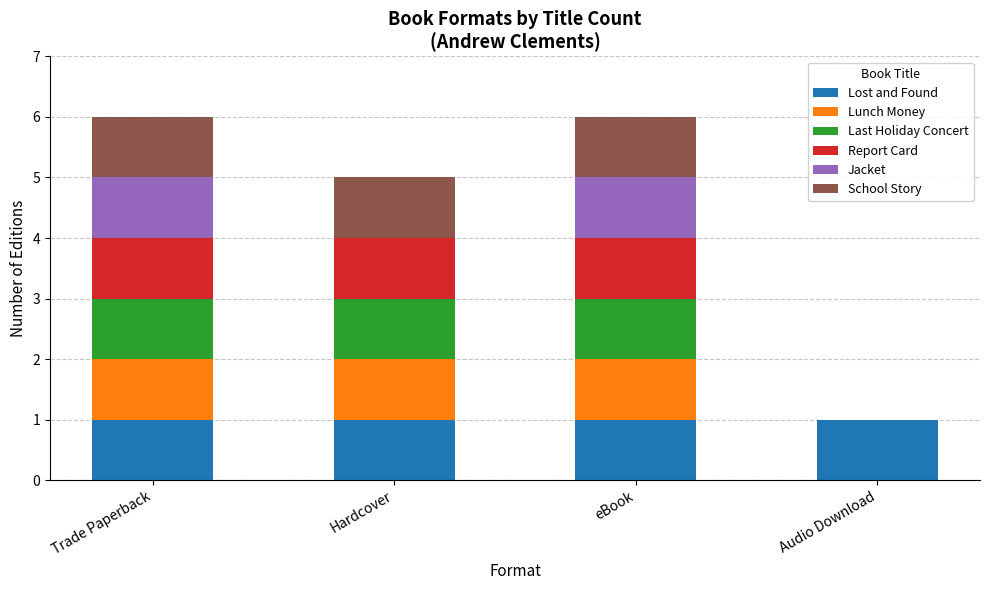

Reading left to right, list the values for the Lost and Found series.

Trade Paperback=1	Hardcover=1	eBook=1	Audio Download=1